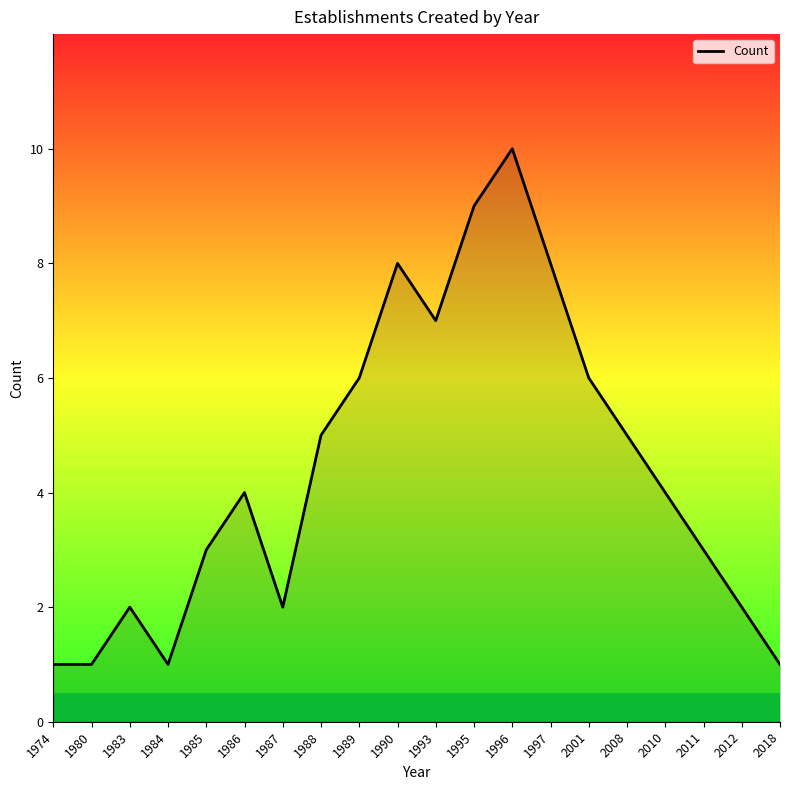

What is the difference between the values at 1997 and 1974?

7